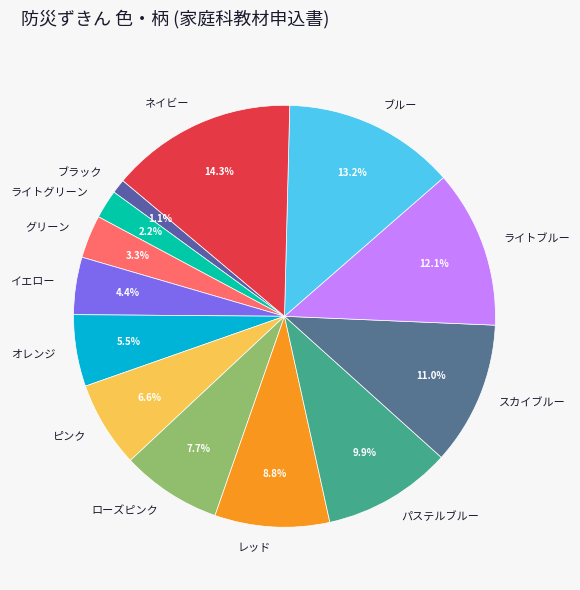

True or false: ピンク accounts for 18% of the total.

False